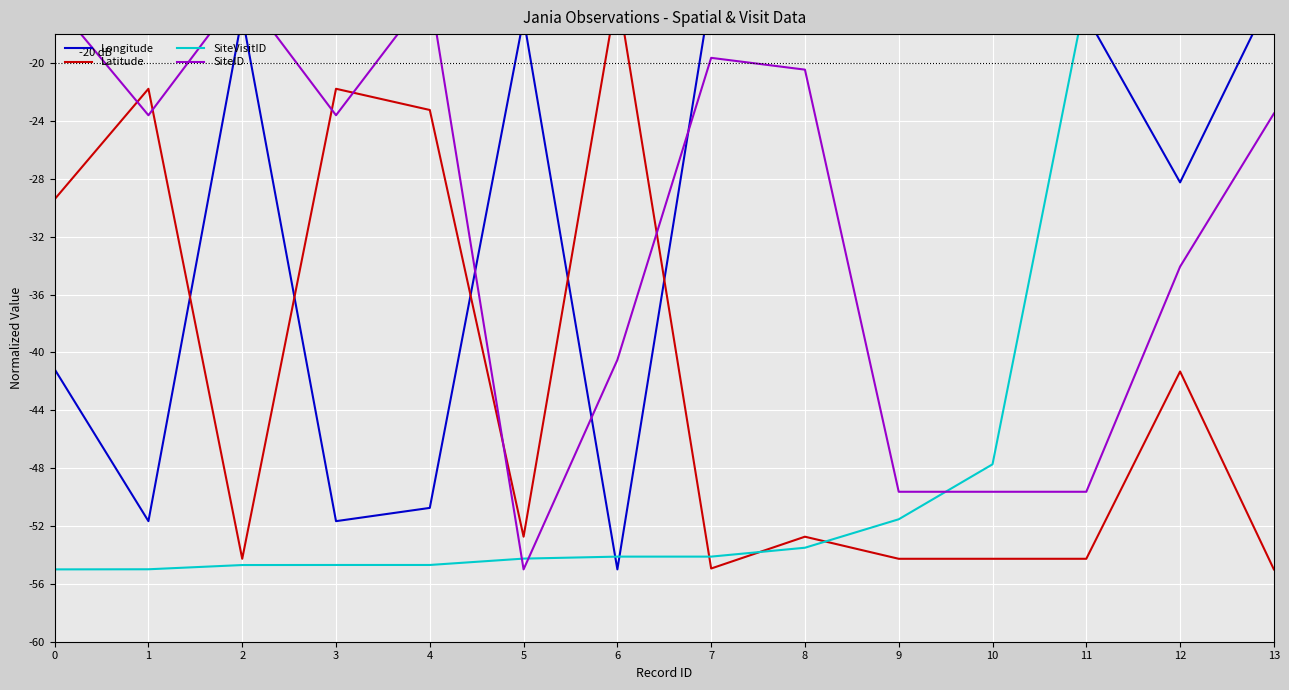

Which category has the lowest value in the Longitude series?

6